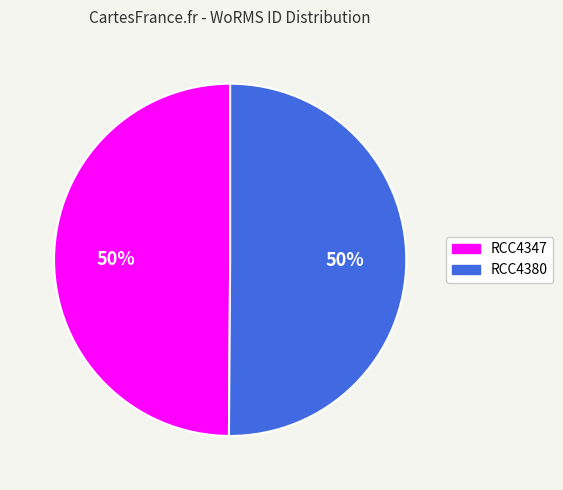

Approximately how many times larger is the value at RCC4347 compared to RCC4380?

1.0